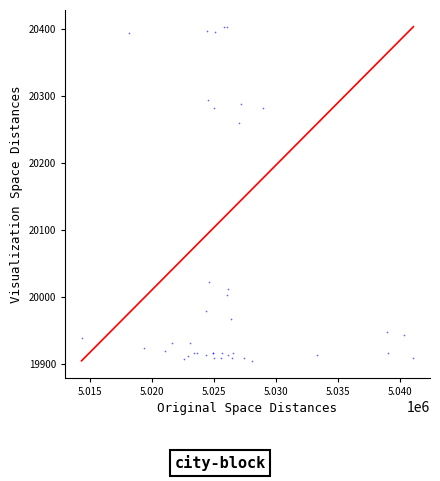

What Y value in the scatter plot is closest to 20154?

20260